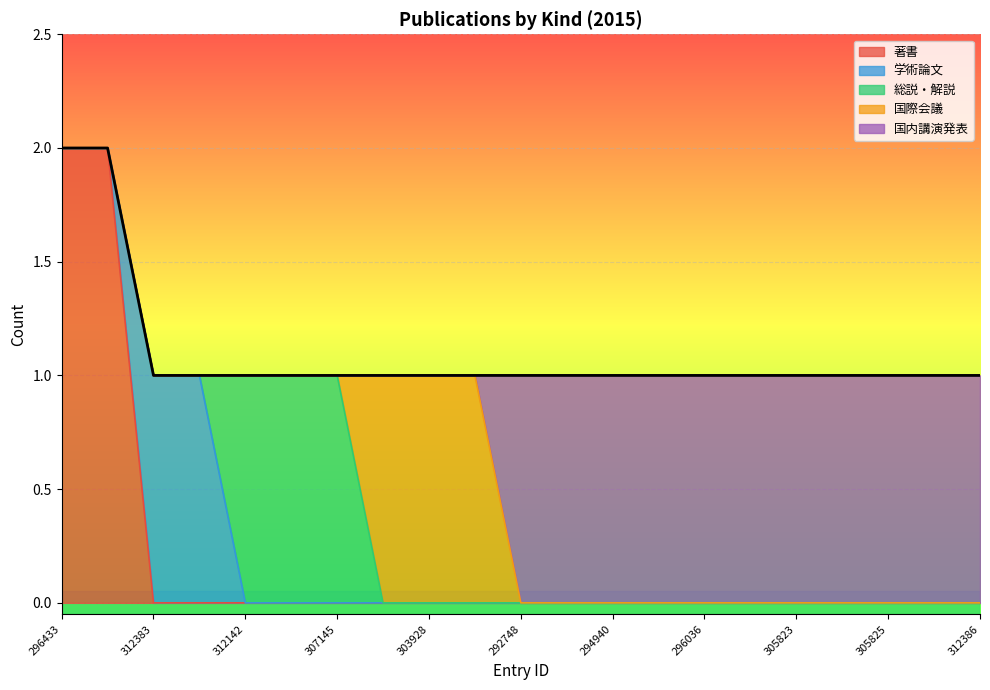

Count the number of data series in this chart.

5